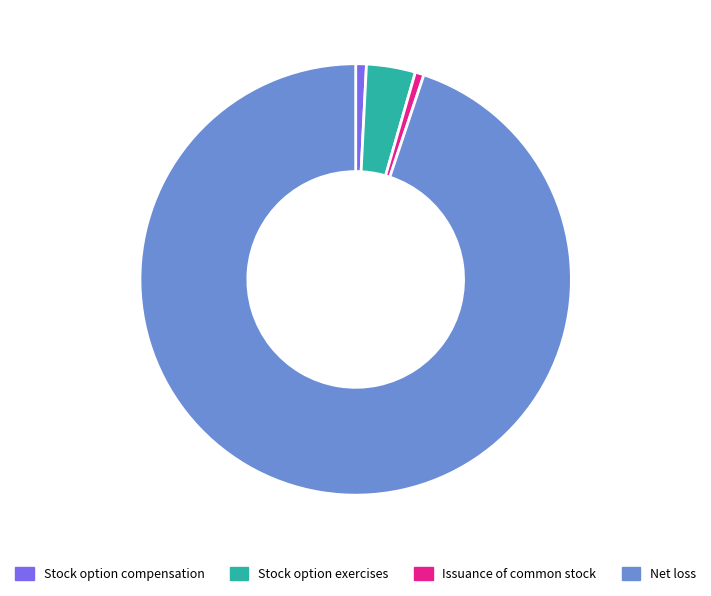

Is it true that Stock option exercises is 4% of the pie?

True